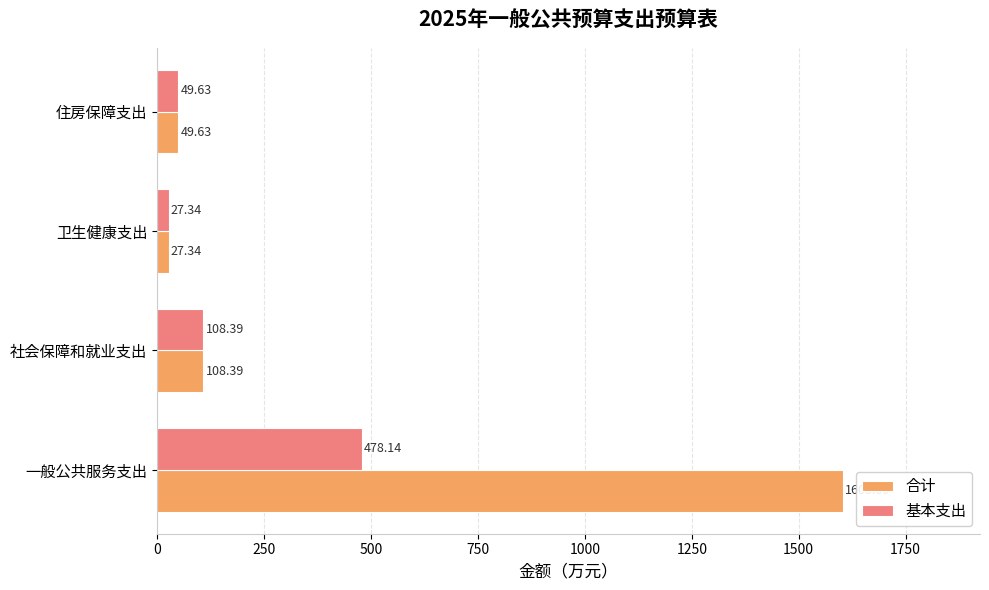

What is the average value of the 合计 series?

447.1